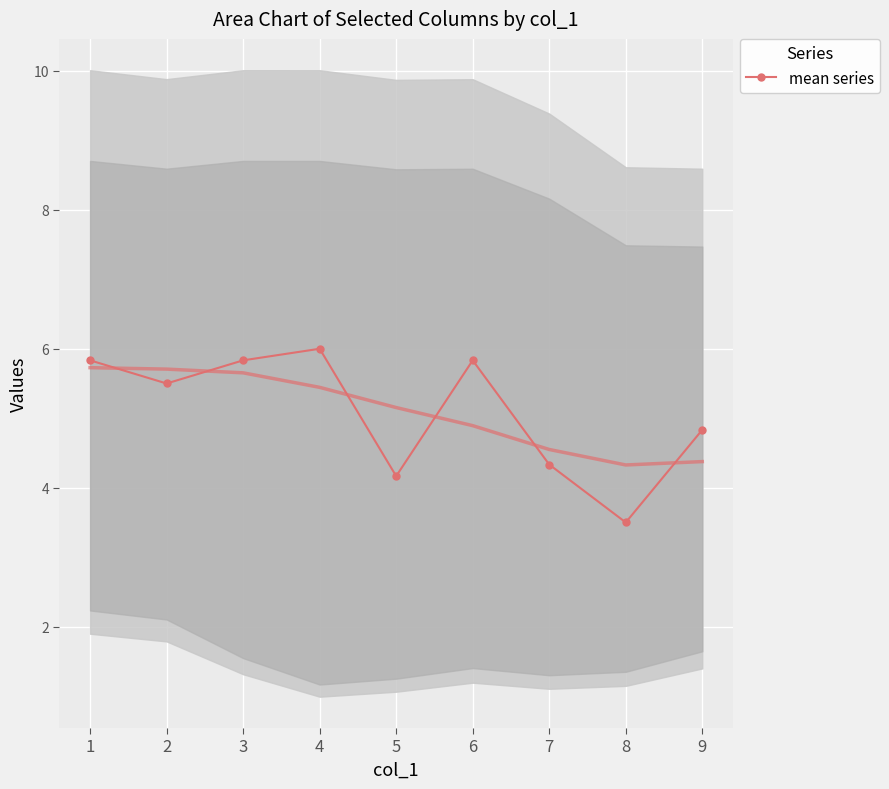

List the labels in order of value, smallest first.

8, 5, 7, 9, 2, 1, 3, 6, 4